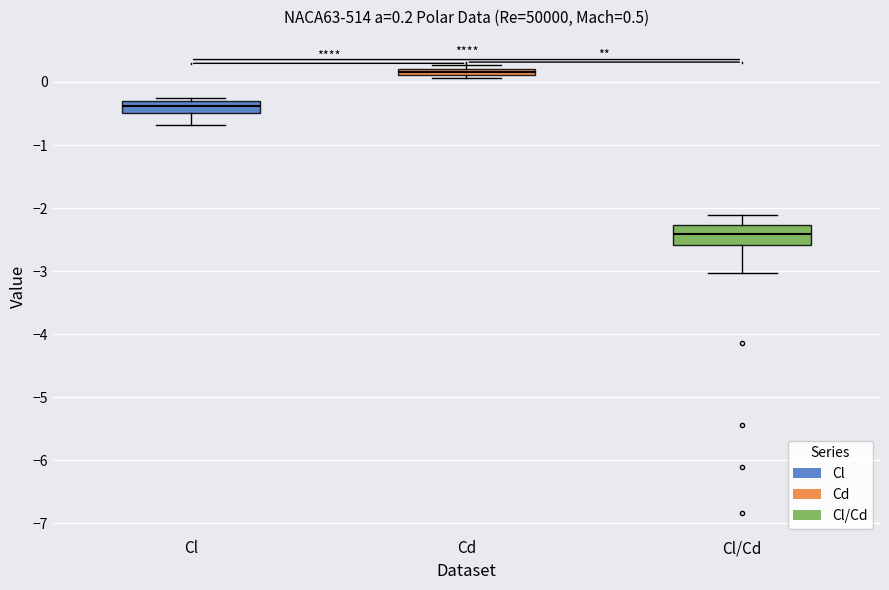

Comparing the boxes themselves (not the whiskers), which one is the tallest?

Cl/Cd